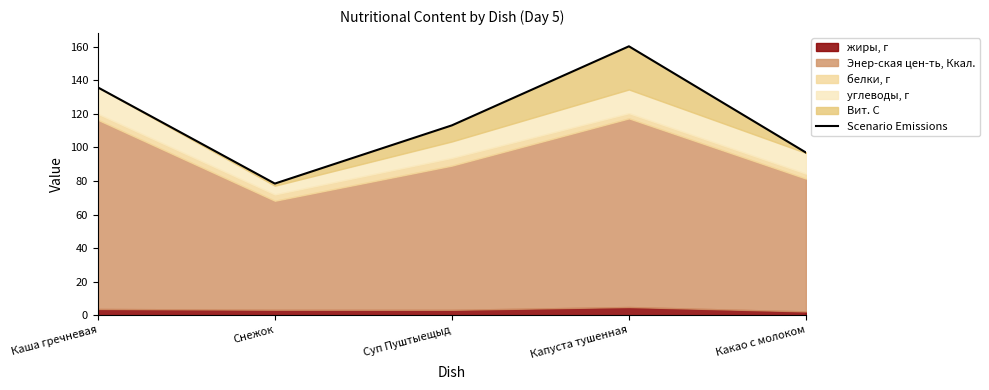

True or false: the data shows 83.7 at Капуста тушенная.

False